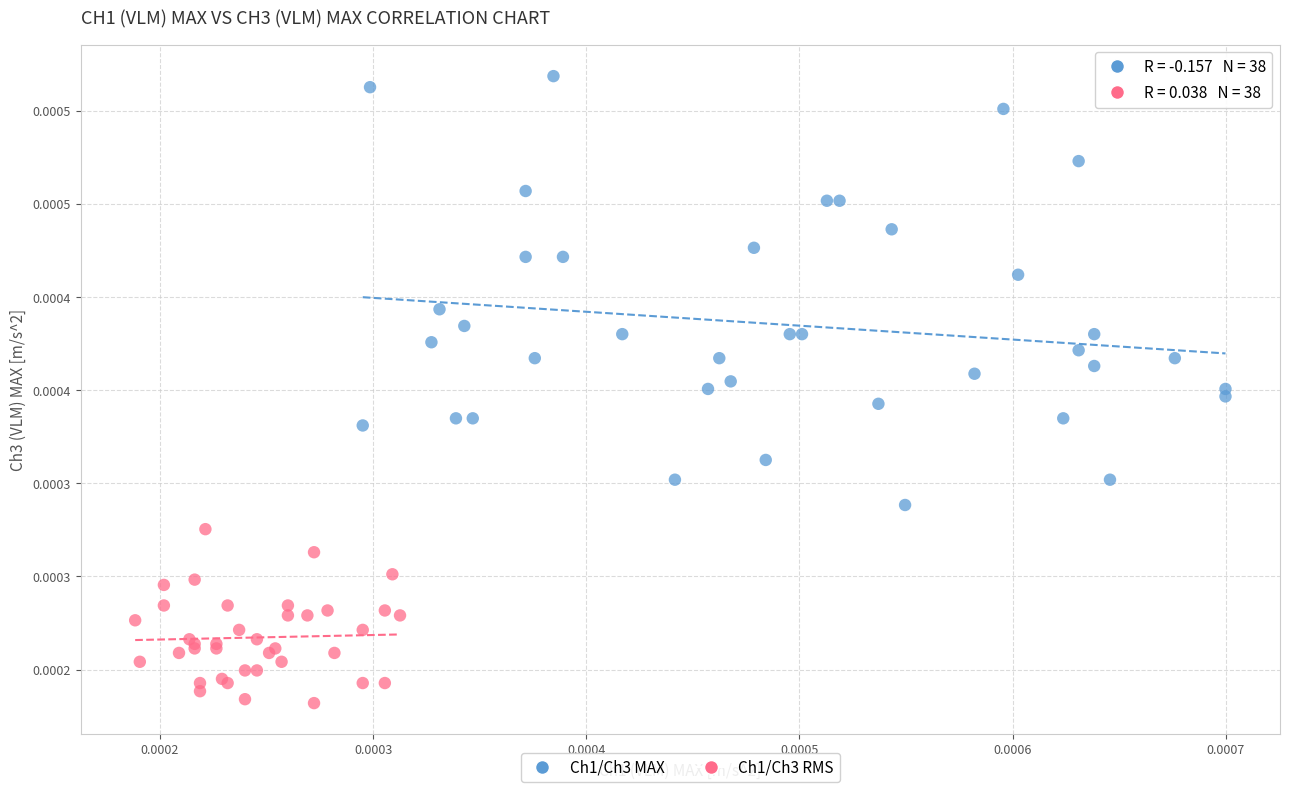

Which series reaches the maximum Y coordinate?

Ch1/Ch3 MAX